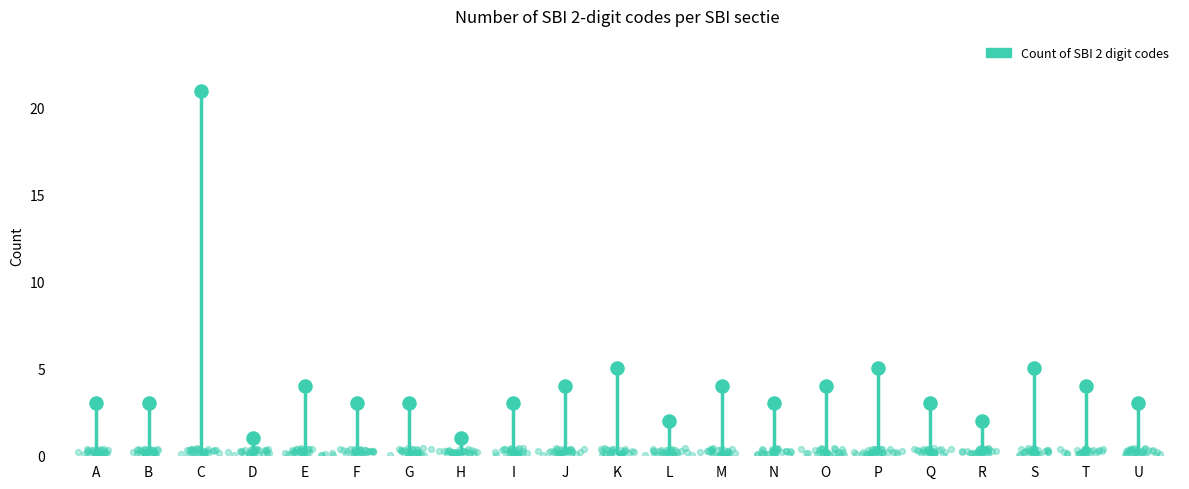

Approximately how many times larger is the value at E compared to Q?

1.3